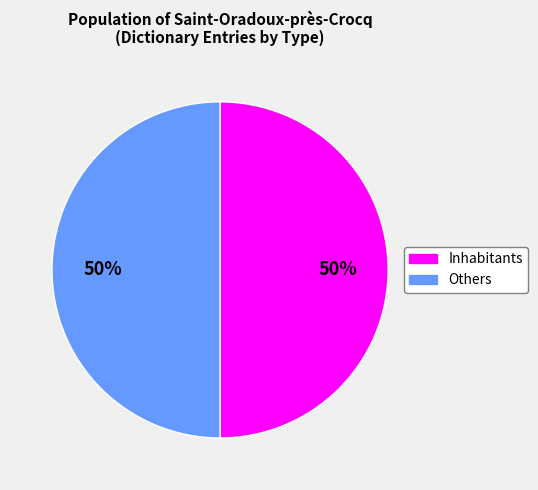

What is the ratio of the value at Others to the value at Inhabitants?

1.0